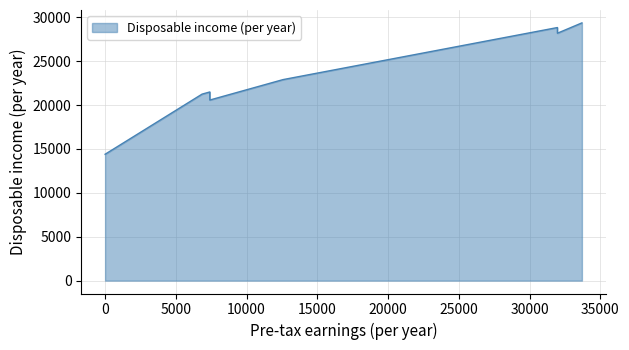

How many points are higher than both their immediate neighbors (excluding endpoints)?

2